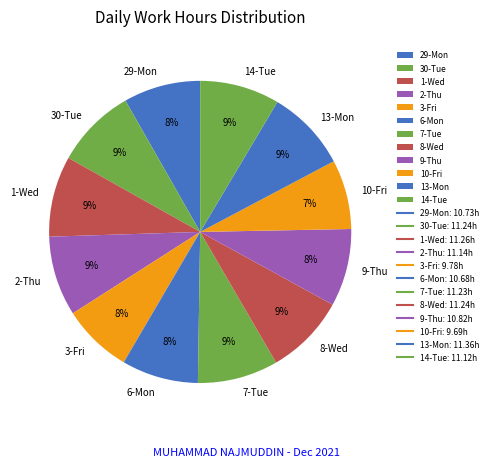

Approximately how many times larger is the value at 30-Tue compared to 13-Mon?

1.0